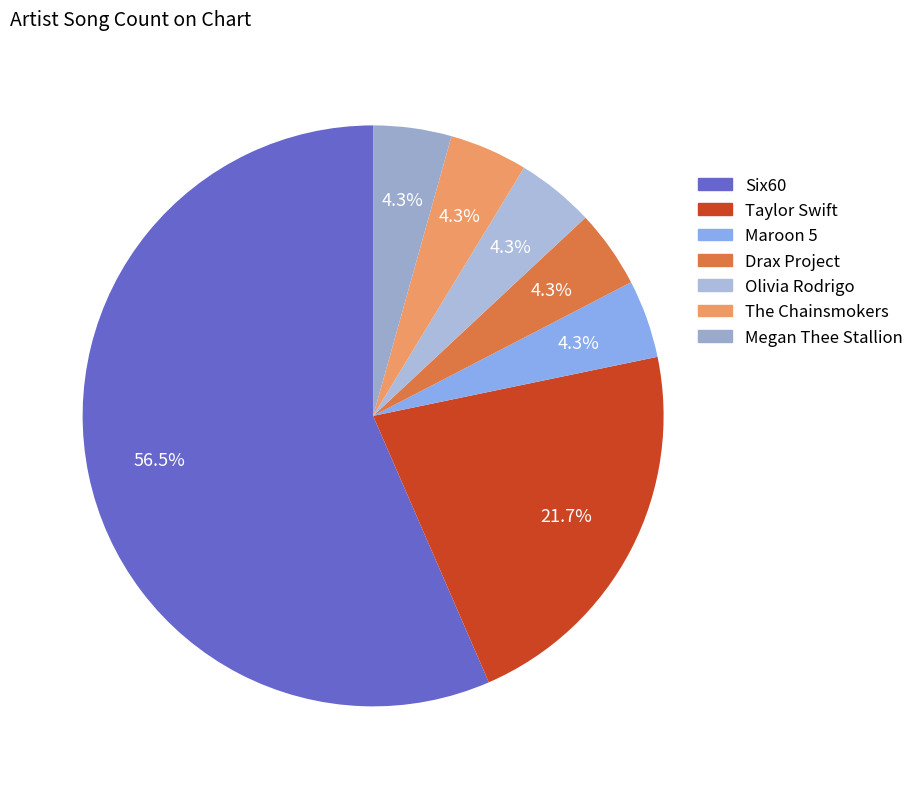

To the nearest percent, what portion does Maroon 5 represent?

4%